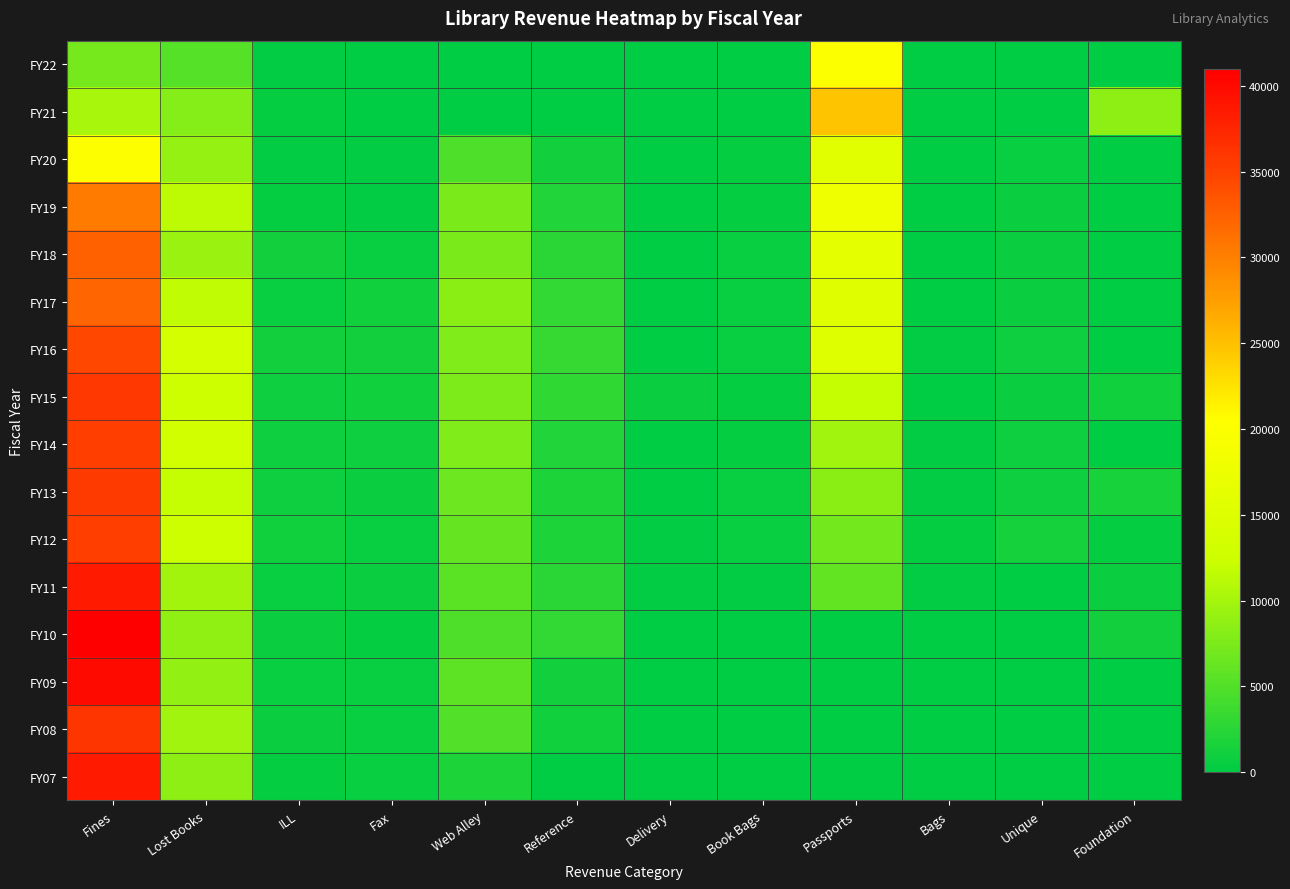

Between Passports and Reference, which is larger?

Passports